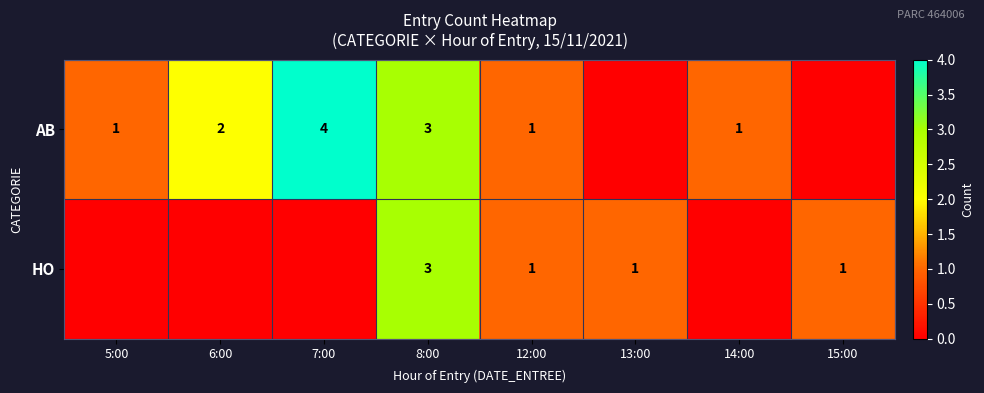

The HO series shows 1 at 12:00. True or false?

True